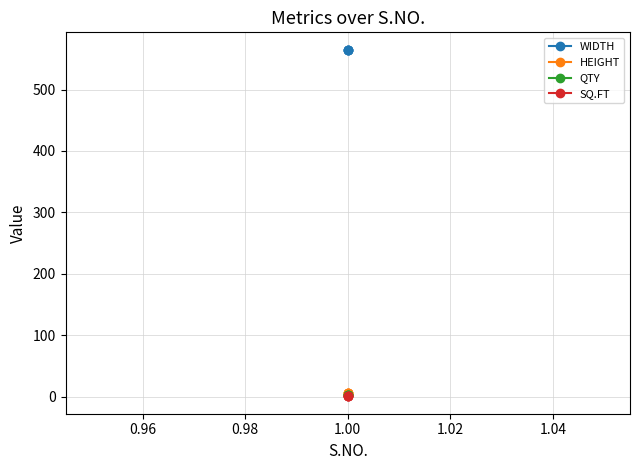

Between 1.00 and 0.94, which is larger?

1.00